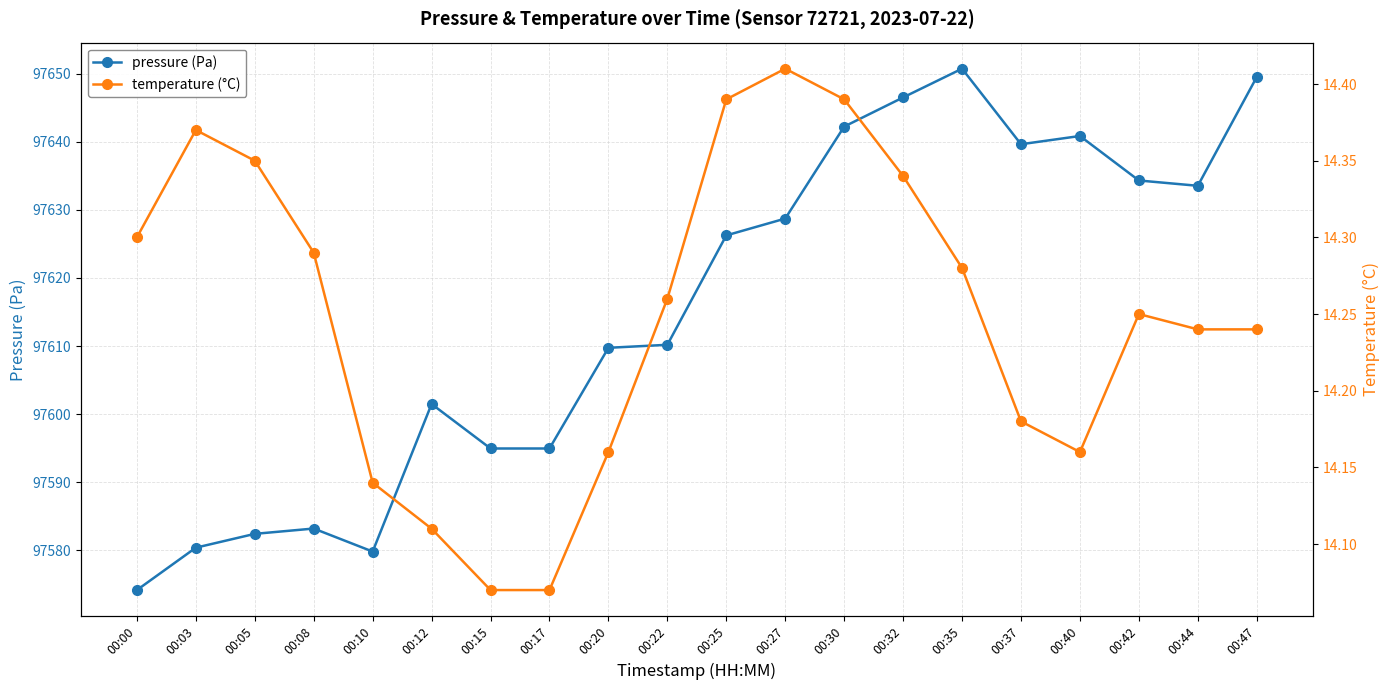

What are all the series names shown in the legend?

pressure (Pa), temperature (°C)